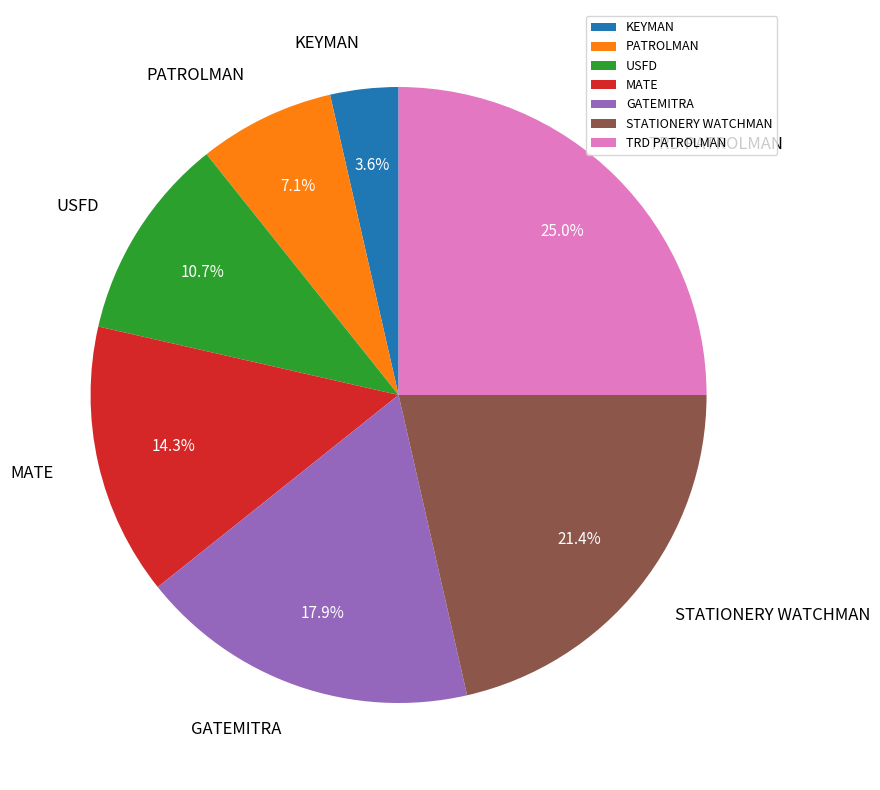

Which slice is the largest?

TRD PATROLMAN